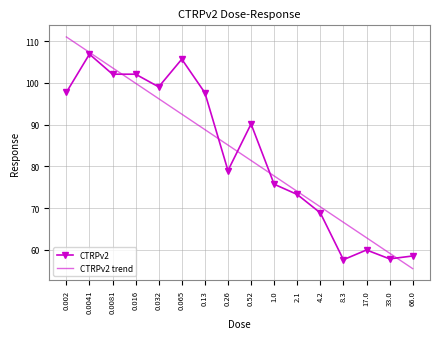

What is the smallest value displayed?

55.5